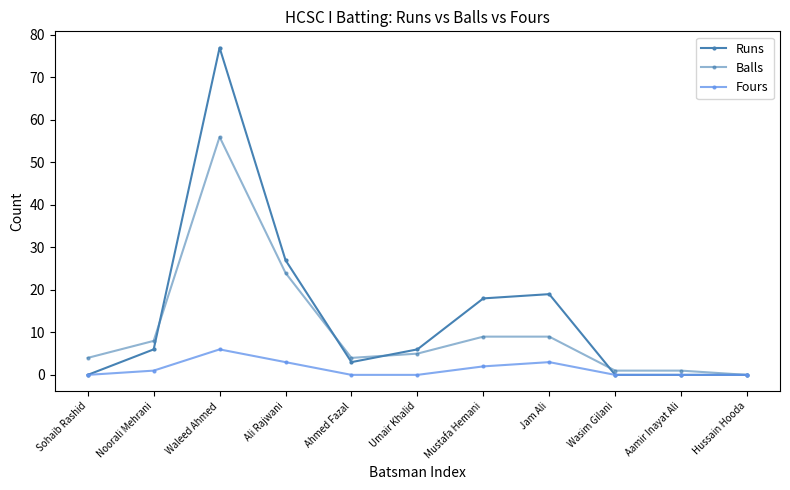

What is the label of the 8th point from the right?

Ali Rajwani